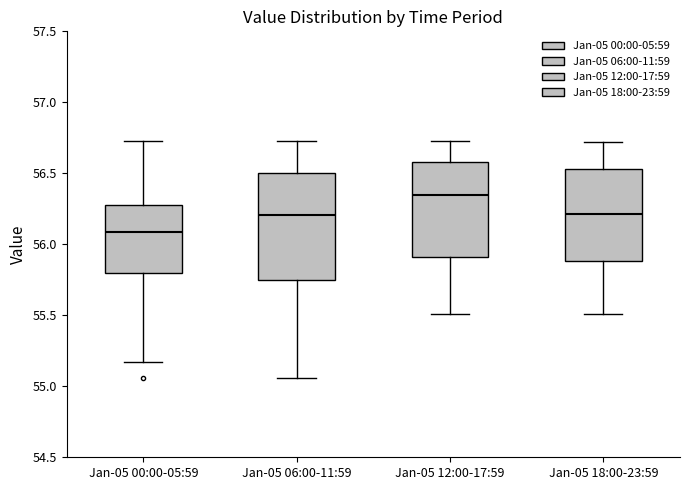

Which box's median line is the highest?

Jan-05 12:00-17:59